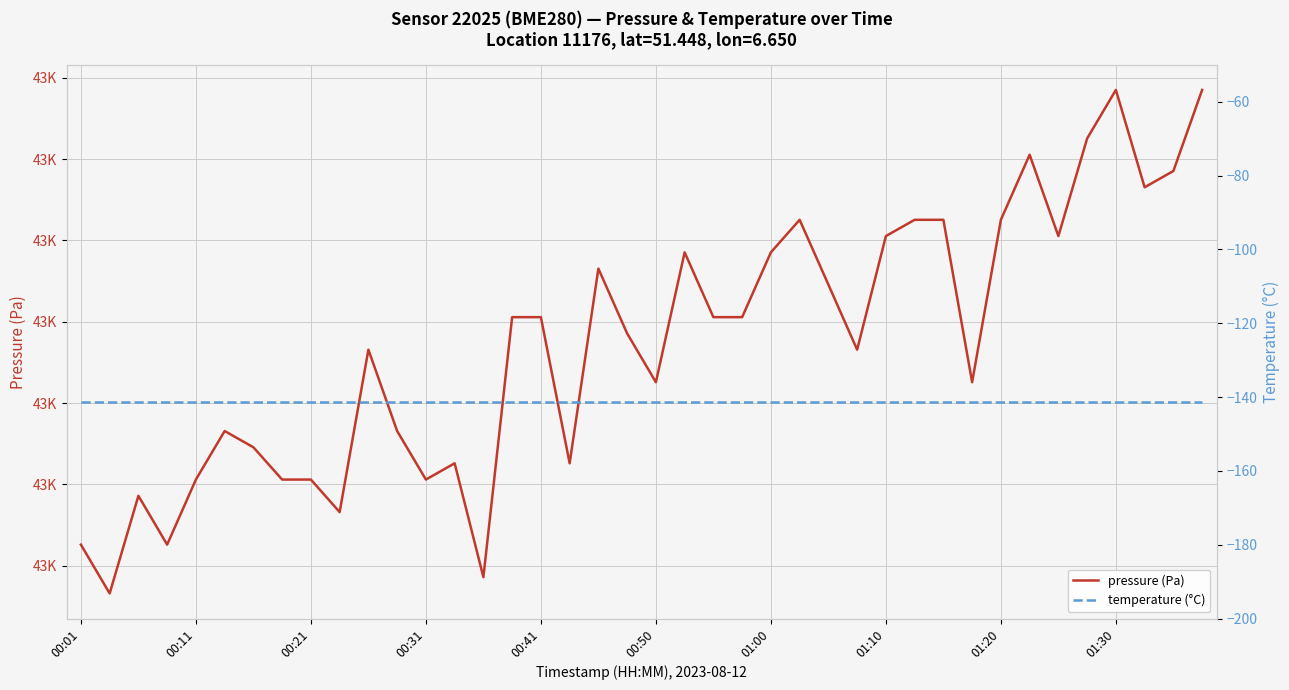

Does the chart display data point markers on the line(s)?

No